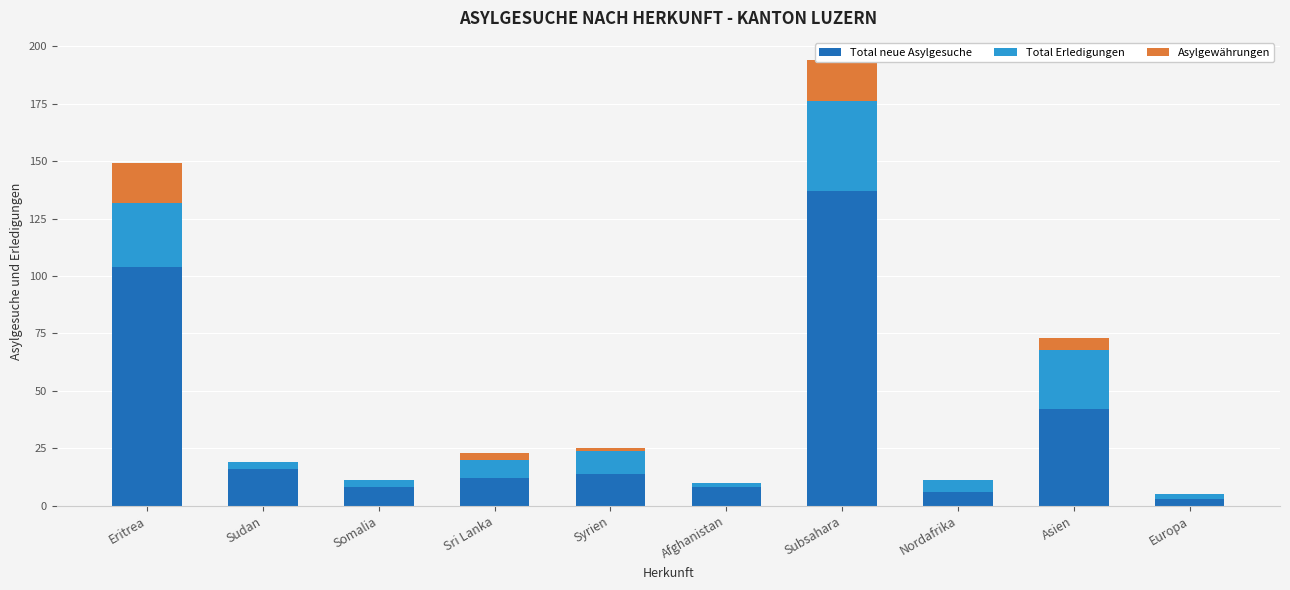

Between Sri Lanka and Somalia, which is larger?

Sri Lanka